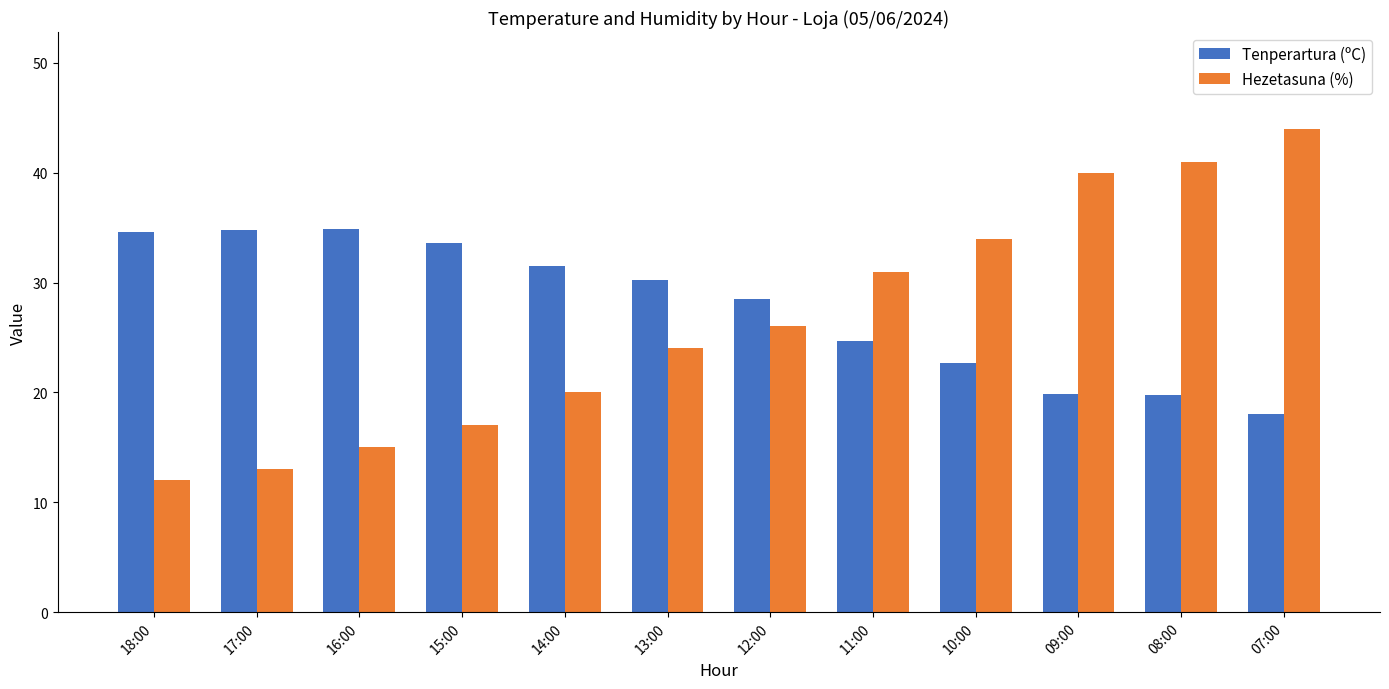

What is the spread (max minus min) of values at 08:00?

21.2